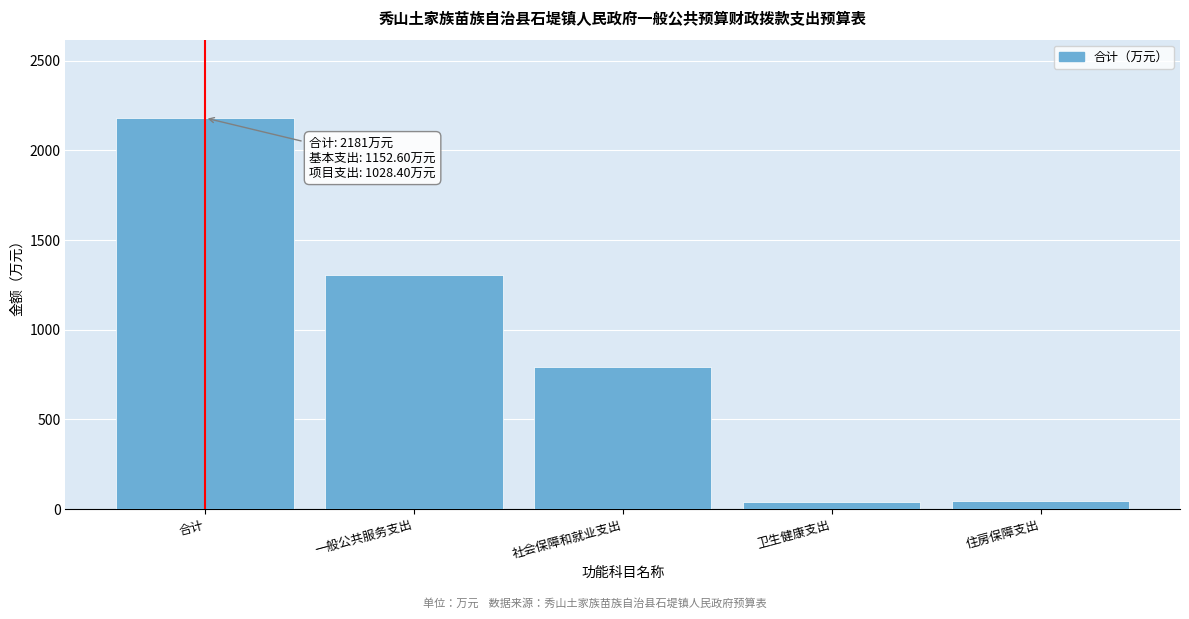

What is the difference between the second highest and second lowest values?

1257.9